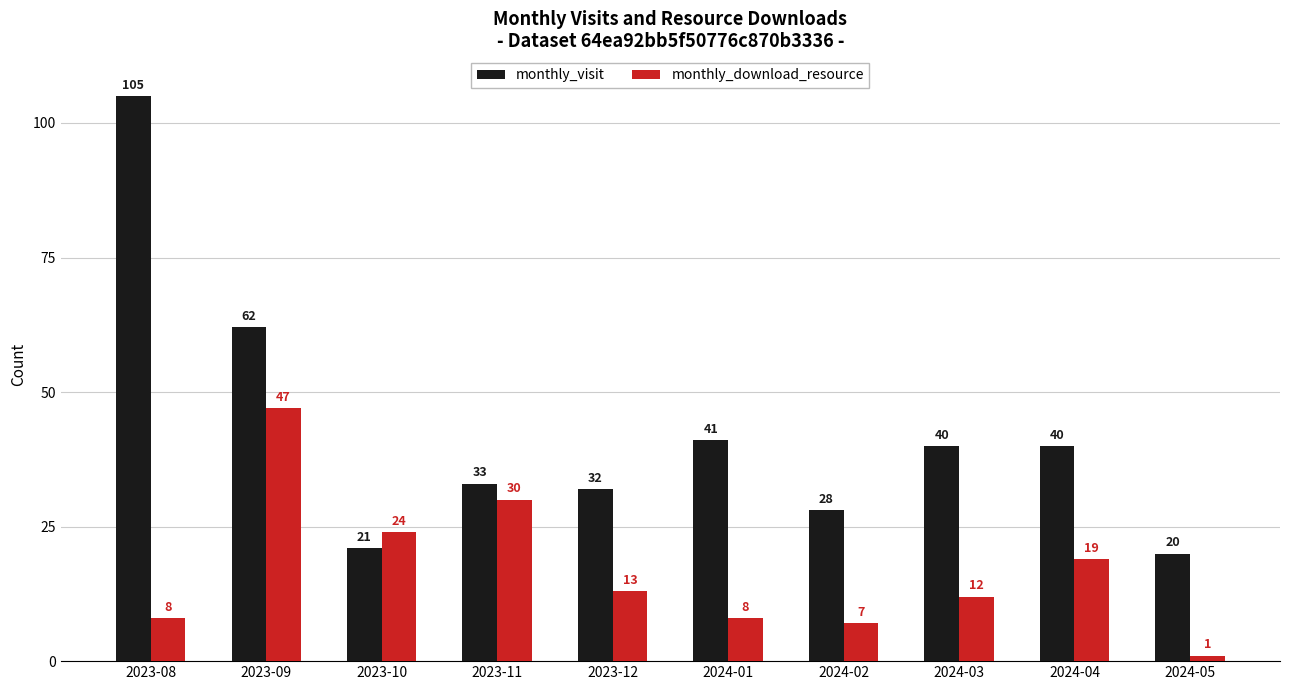

What is the label of the 9th bar from the left?

2024-04